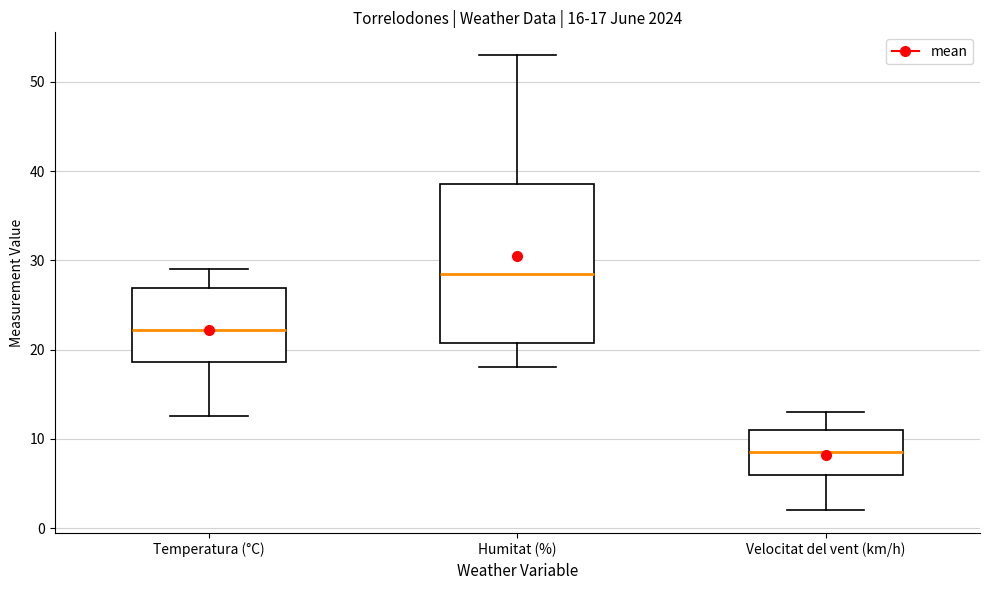

Comparing the boxes themselves (not the whiskers), which one is the tallest?

Humitat (%)